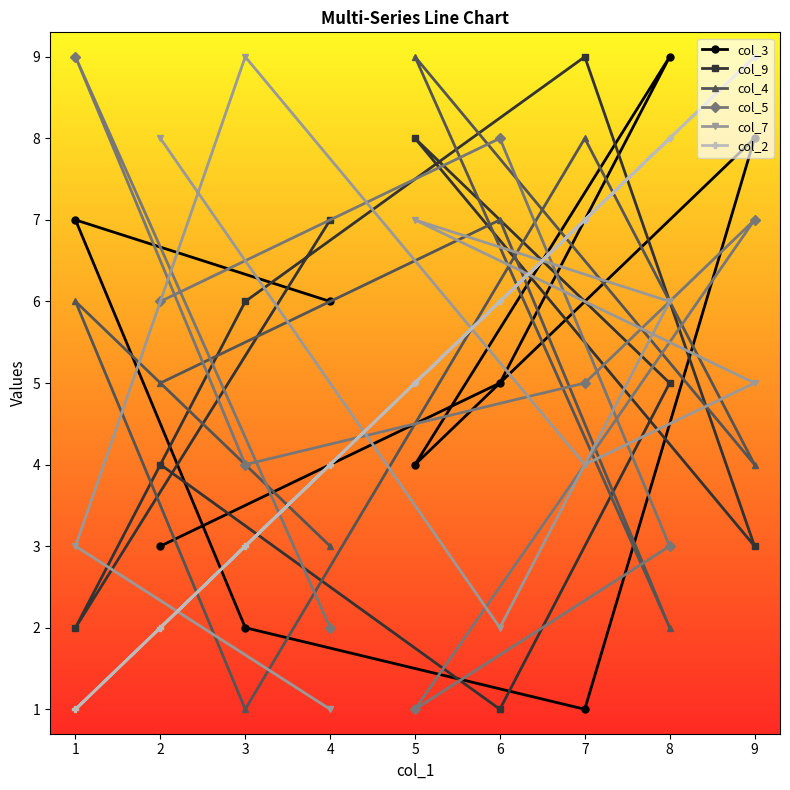

How many interior local peaks does the col_3 series have?

3